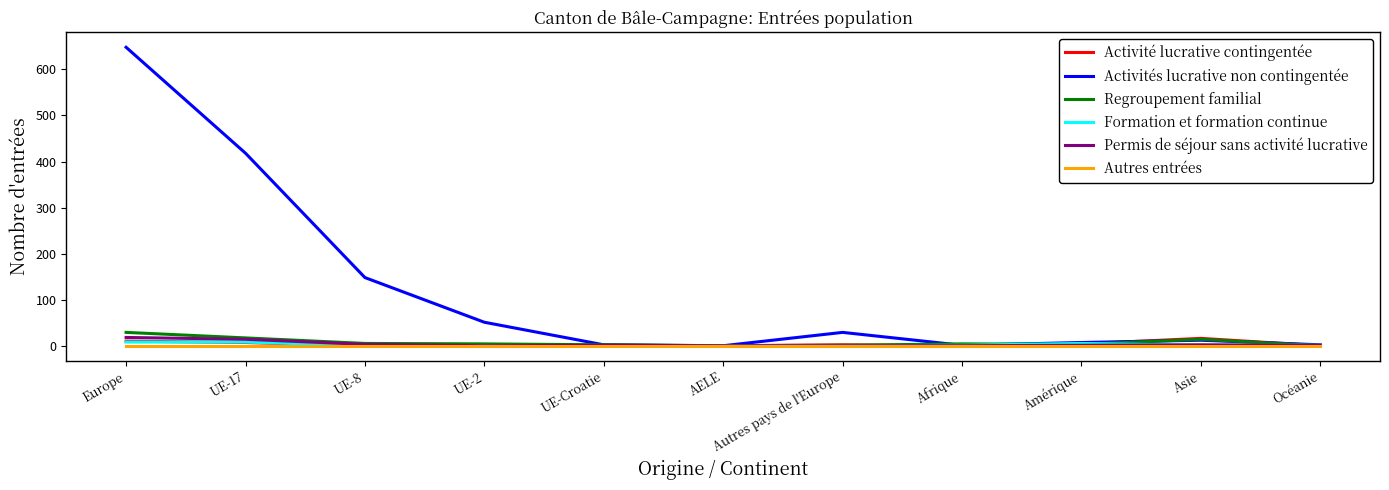

True or false: Regroupement familial has a value of 17 at UE-17.

True